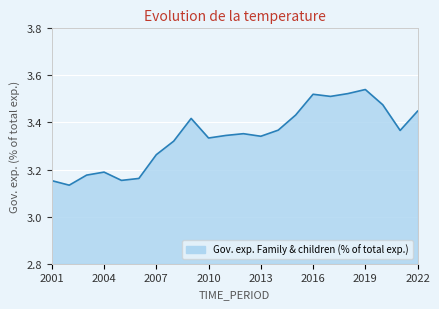

List the labels in order of value, smallest first.

2002, 2001, 2005, 2006, 2003, 2004, 2007, 2008, 2010, 2013, 2011, 2012, 2021, 2014, 2009, 2015, 2022, 2020, 2017, 2016, 2018, 2019